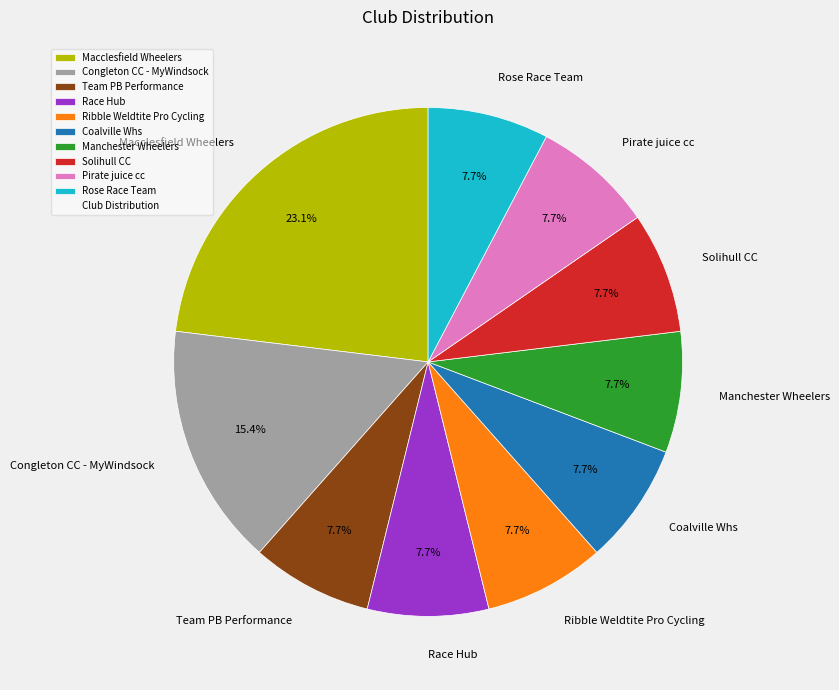

Does Congleton CC - MyWindsock account for over 50% of the chart?

No